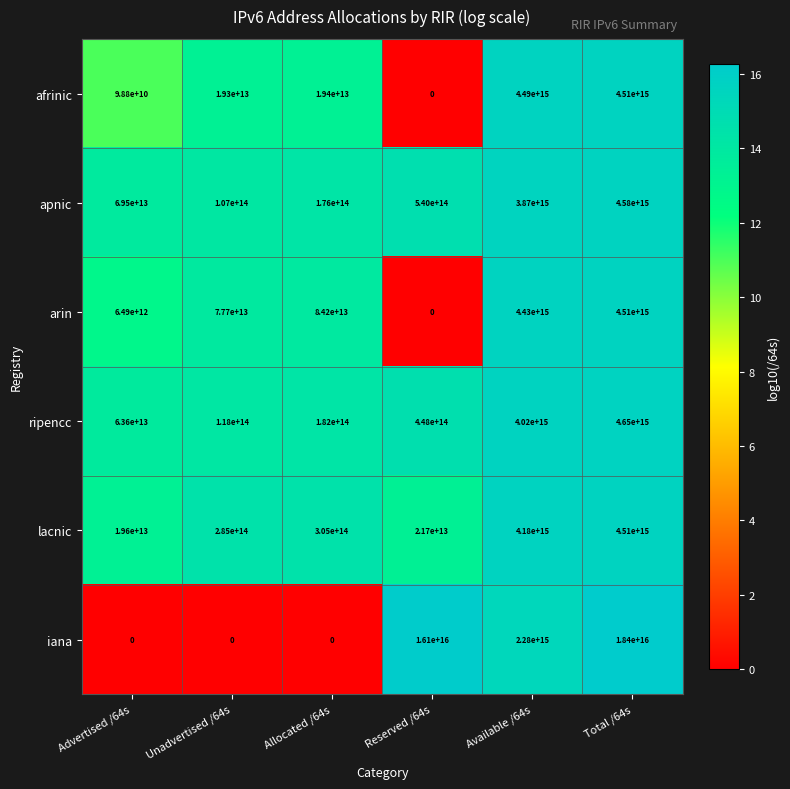

How many distinct data groups are displayed?

6